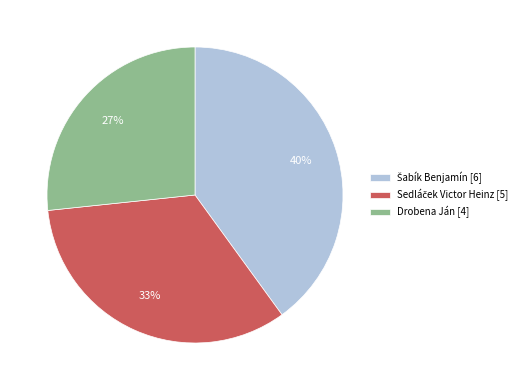

To the nearest percent, what is the difference between the largest and smallest slice percentages?

13%